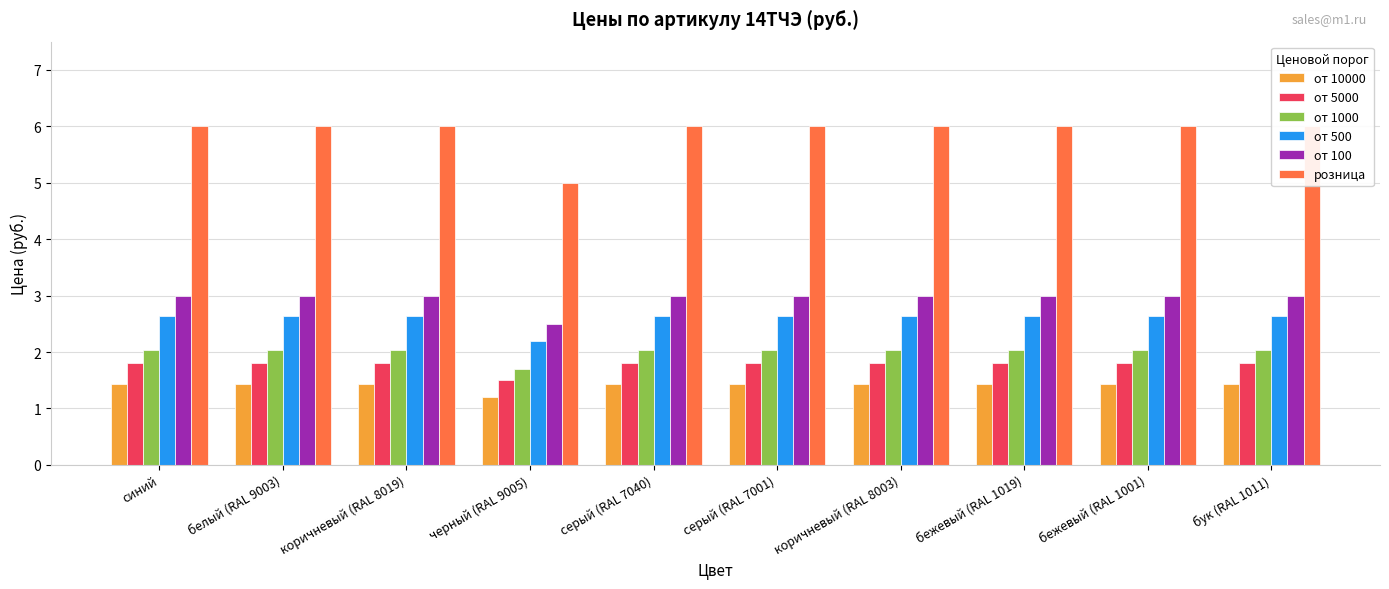

Reading right to left, transcribe all the data shown in this chart.

от 10000: бук (RAL 1011)=1.4	бежевый (RAL 1001)=1.4	бежевый (RAL 1019)=1.4	коричневый (RAL 8003)=1.4	серый (RAL 7001)=1.4	серый (RAL 7040)=1.4	черный (RAL 9005)=1.2	коричневый (RAL 8019)=1.4	белый (RAL 9003)=1.4	синий=1.4
от 5000: бук (RAL 1011)=1.8	бежевый (RAL 1001)=1.8	бежевый (RAL 1019)=1.8	коричневый (RAL 8003)=1.8	серый (RAL 7001)=1.8	серый (RAL 7040)=1.8	черный (RAL 9005)=1.5	коричневый (RAL 8019)=1.8	белый (RAL 9003)=1.8	синий=1.8
от 1000: бук (RAL 1011)=2.0	бежевый (RAL 1001)=2.0	бежевый (RAL 1019)=2.0	коричневый (RAL 8003)=2.0	серый (RAL 7001)=2.0	серый (RAL 7040)=2.0	черный (RAL 9005)=1.7	коричневый (RAL 8019)=2.0	белый (RAL 9003)=2.0	синий=2.0
от 500: бук (RAL 1011)=2.6	бежевый (RAL 1001)=2.6	бежевый (RAL 1019)=2.6	коричневый (RAL 8003)=2.6	серый (RAL 7001)=2.6	серый (RAL 7040)=2.6	черный (RAL 9005)=2.2	коричневый (RAL 8019)=2.6	белый (RAL 9003)=2.6	синий=2.6
от 100: бук (RAL 1011)=3.0	бежевый (RAL 1001)=3.0	бежевый (RAL 1019)=3.0	коричневый (RAL 8003)=3.0	серый (RAL 7001)=3.0	серый (RAL 7040)=3.0	черный (RAL 9005)=2.5	коричневый (RAL 8019)=3.0	белый (RAL 9003)=3.0	синий=3.0
розница: бук (RAL 1011)=6.0	бежевый (RAL 1001)=6.0	бежевый (RAL 1019)=6.0	коричневый (RAL 8003)=6.0	серый (RAL 7001)=6.0	серый (RAL 7040)=6.0	черный (RAL 9005)=5.0	коричневый (RAL 8019)=6.0	белый (RAL 9003)=6.0	синий=6.0